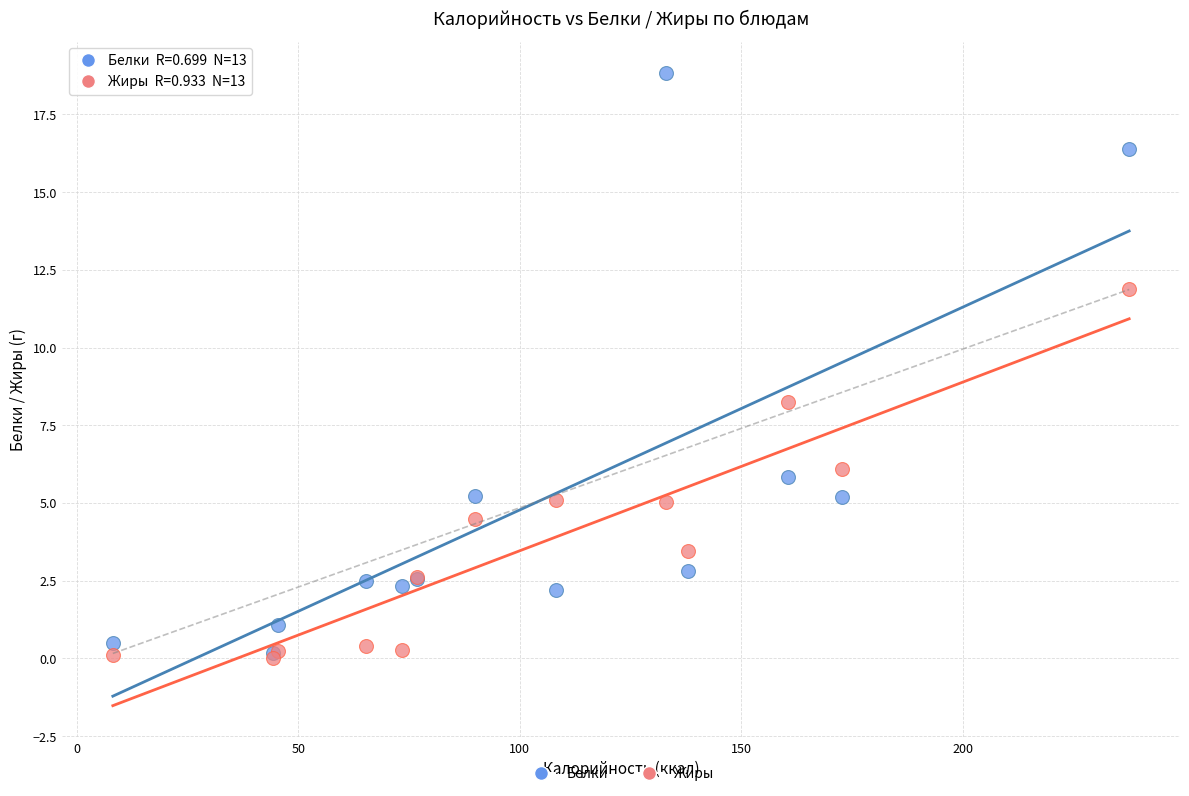

In the Белки series, what Y value is closest to 9?

5.8